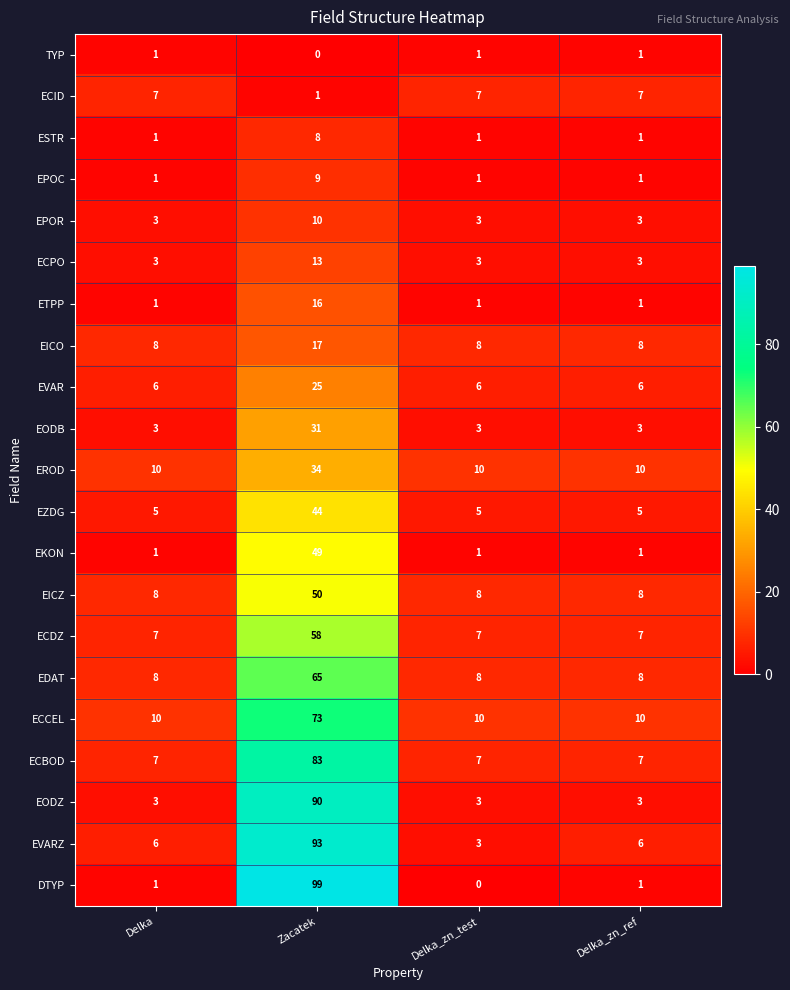

What is the spread (max minus min) of values at Zacatek?

99